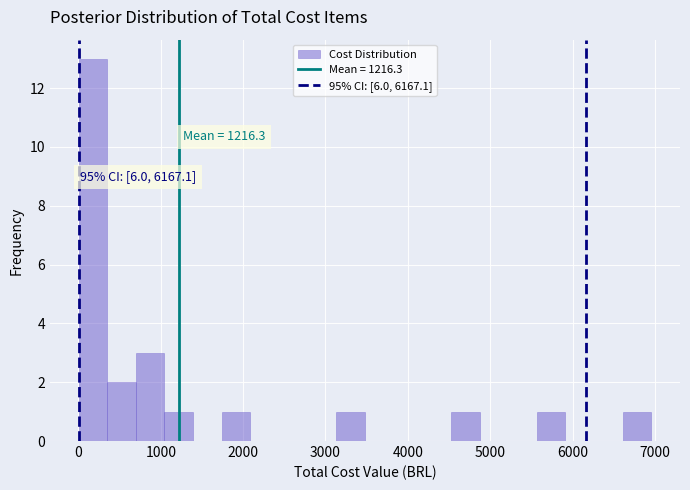

Around what value on the x-axis is the tallest bar? Give the approximate position of its centre, as read against the axis.

200